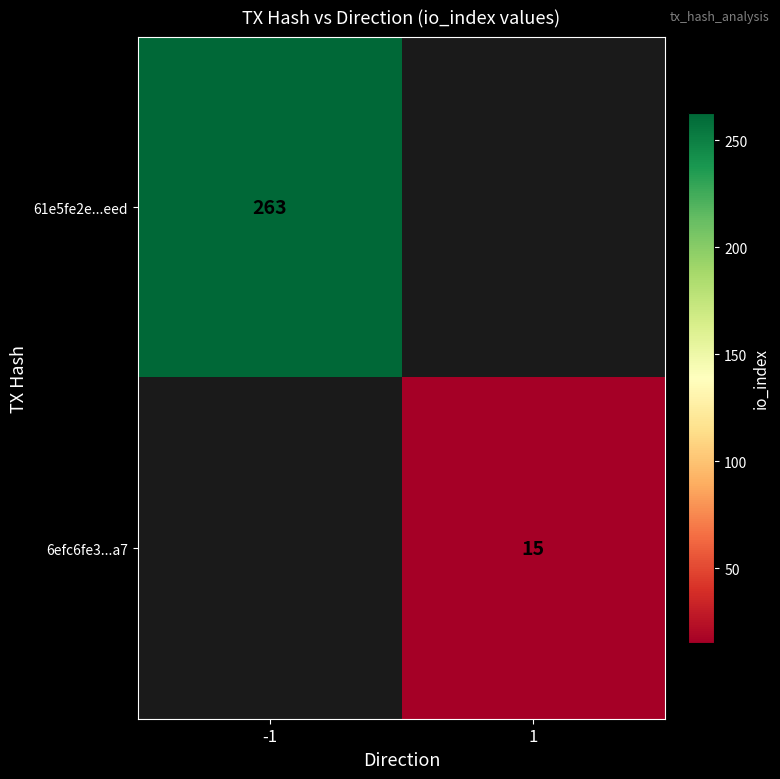

Is the value of 6efc6fe3...a7 at 1 greater than the value of 61e5fe2e...eed at -1?

No